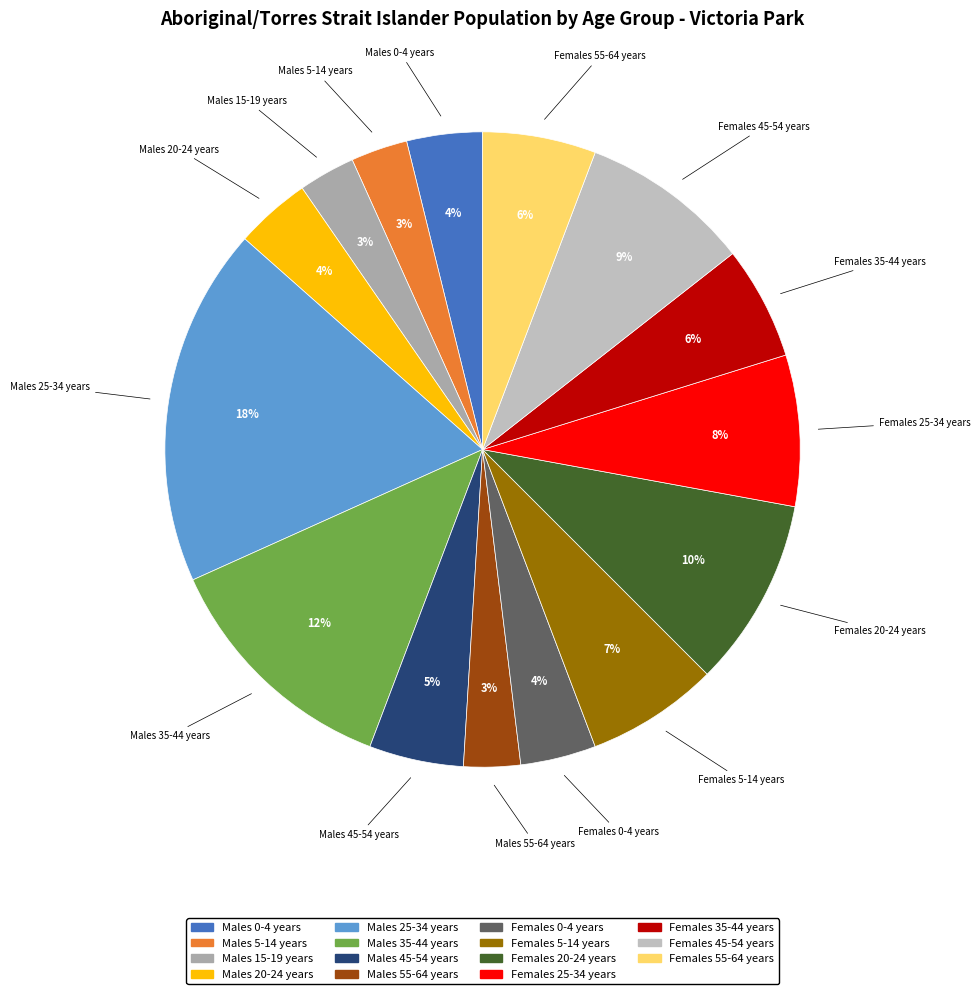

True or false: Males 0-4 years accounts for 4% of the total.

True